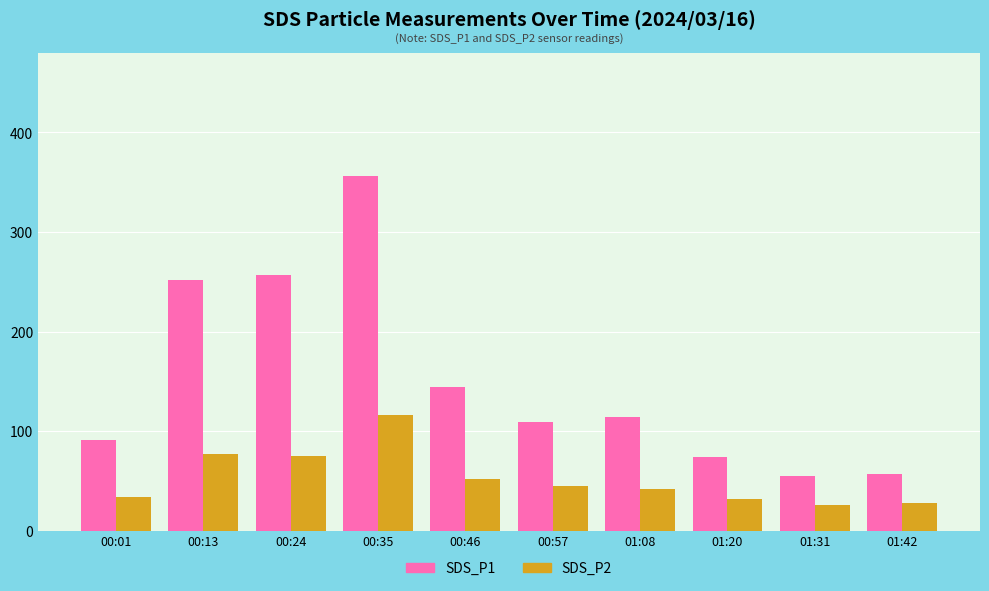

At which category is the sum across all series the highest?

00:35